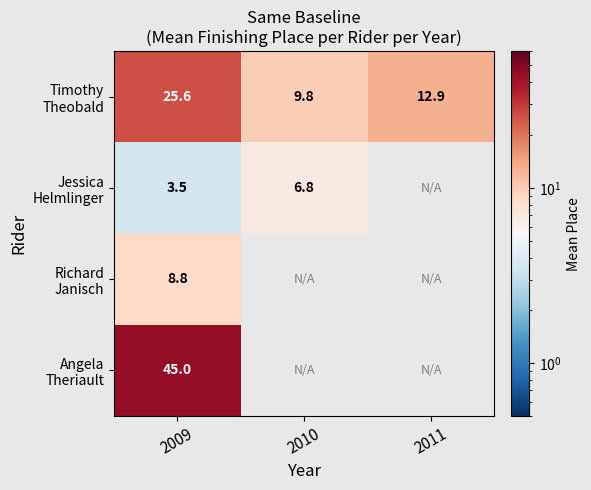

What is the total value across all series at 2009?

82.9